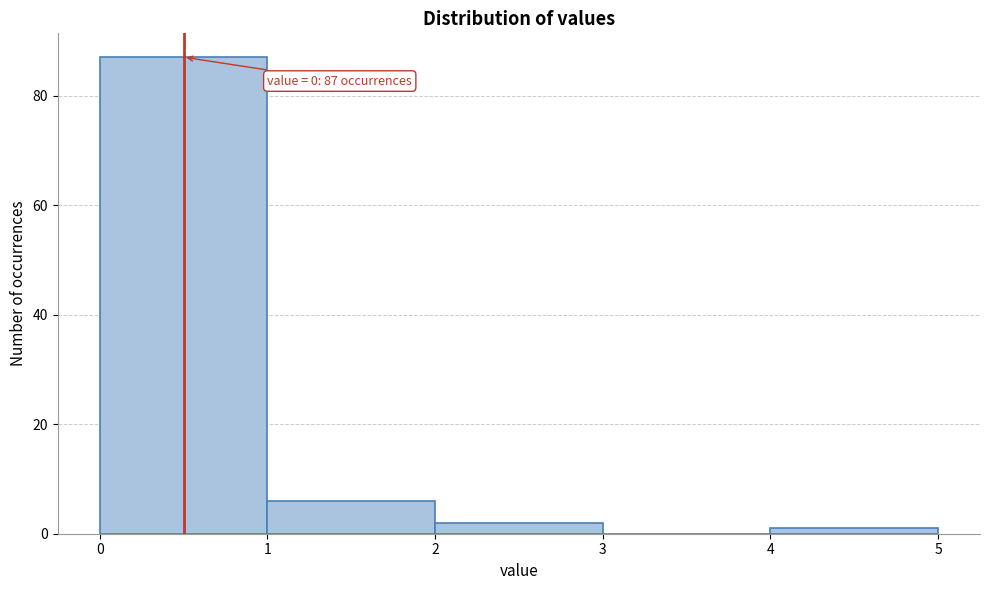

Over which range of the x-axis is the bar tallest?

0 to 1